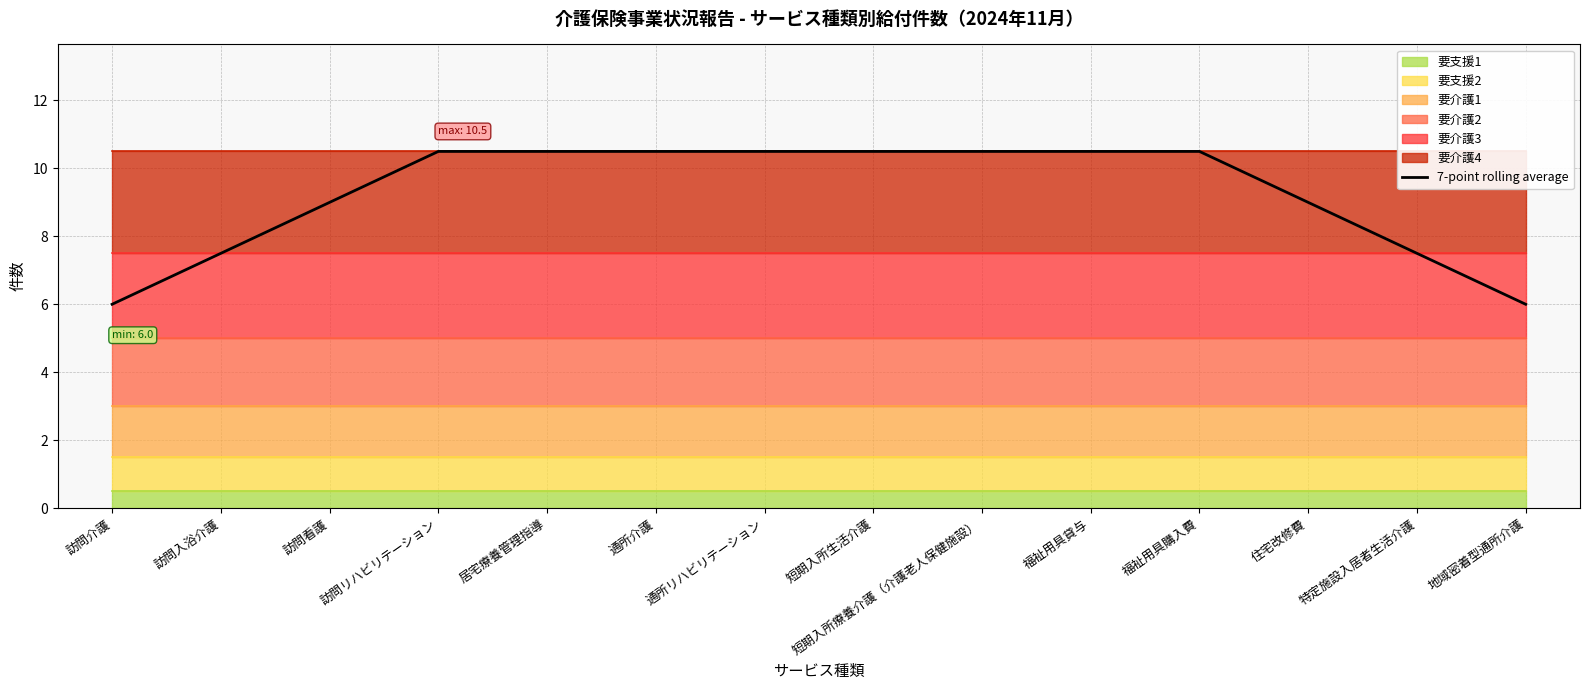

How many values are below 10?

6